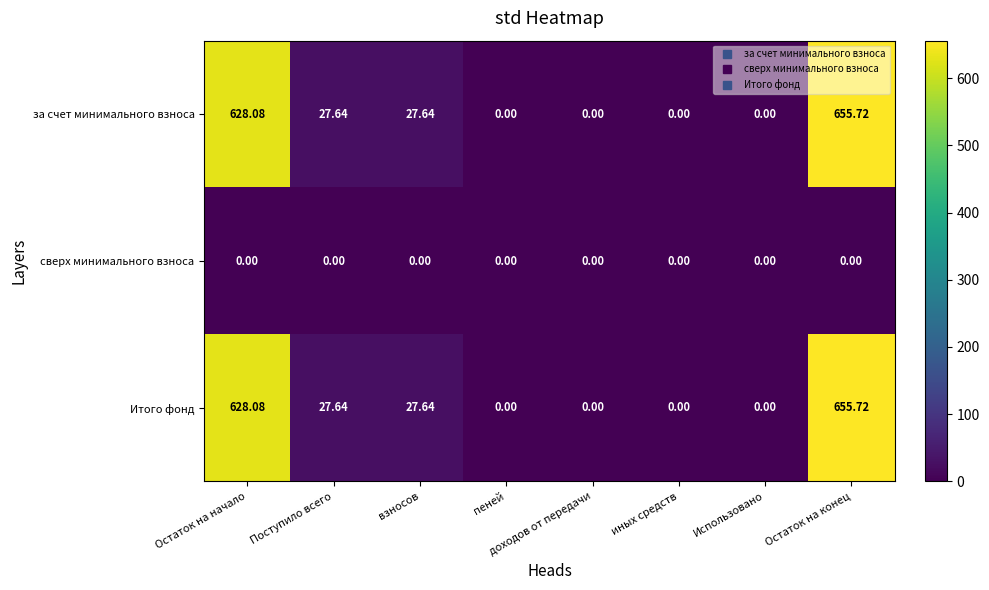

Is the value of за счет минимального взноса at взносов greater than the value of сверх минимального взноса at иных средств?

Yes